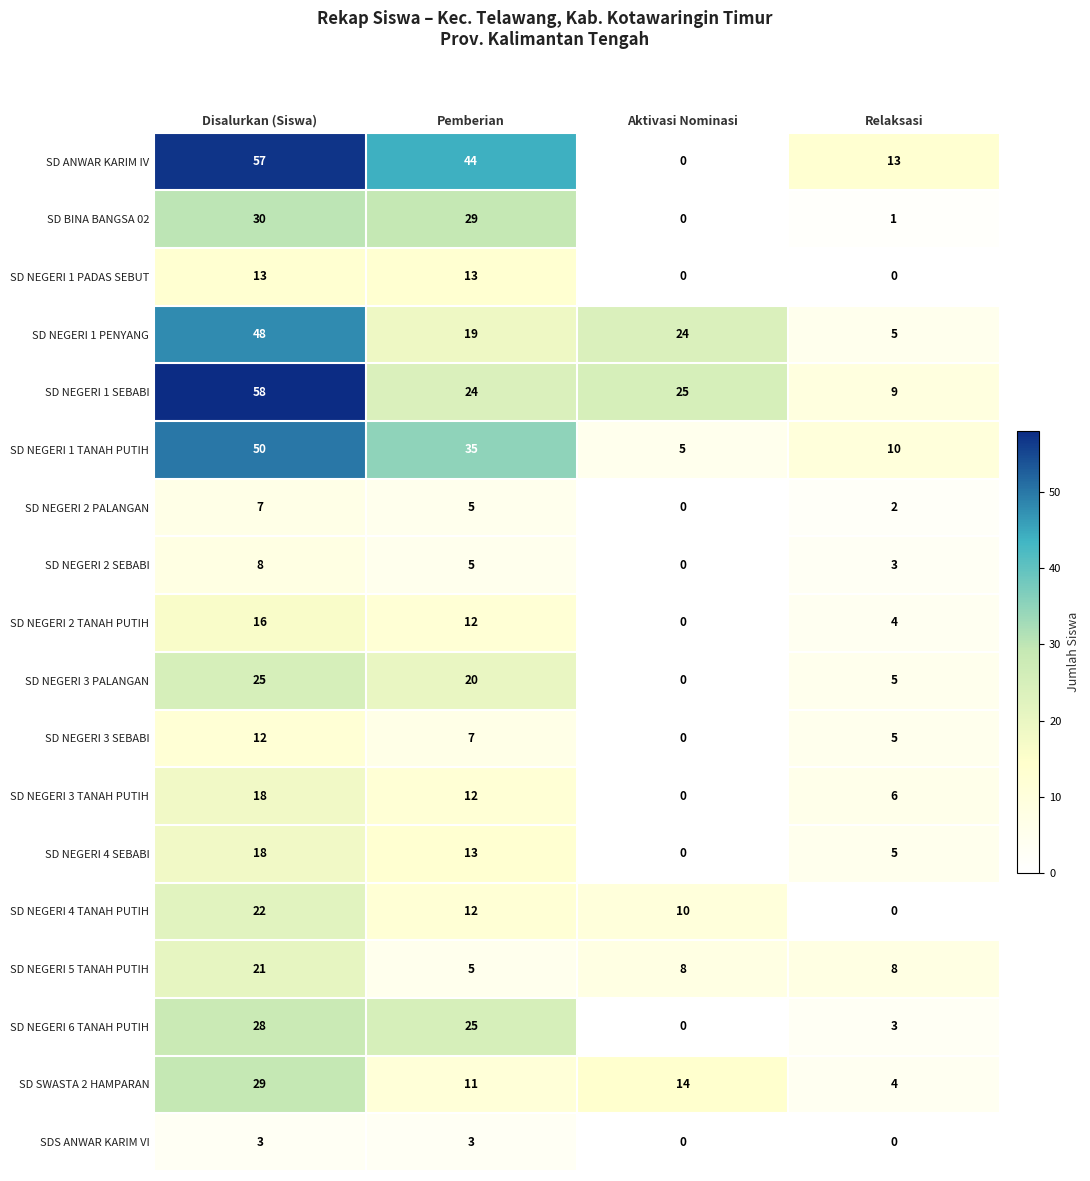

Between Aktivasi Nominasi and Relaksasi, which series saw the biggest shift?

SD NEGERI 1 PENYANG